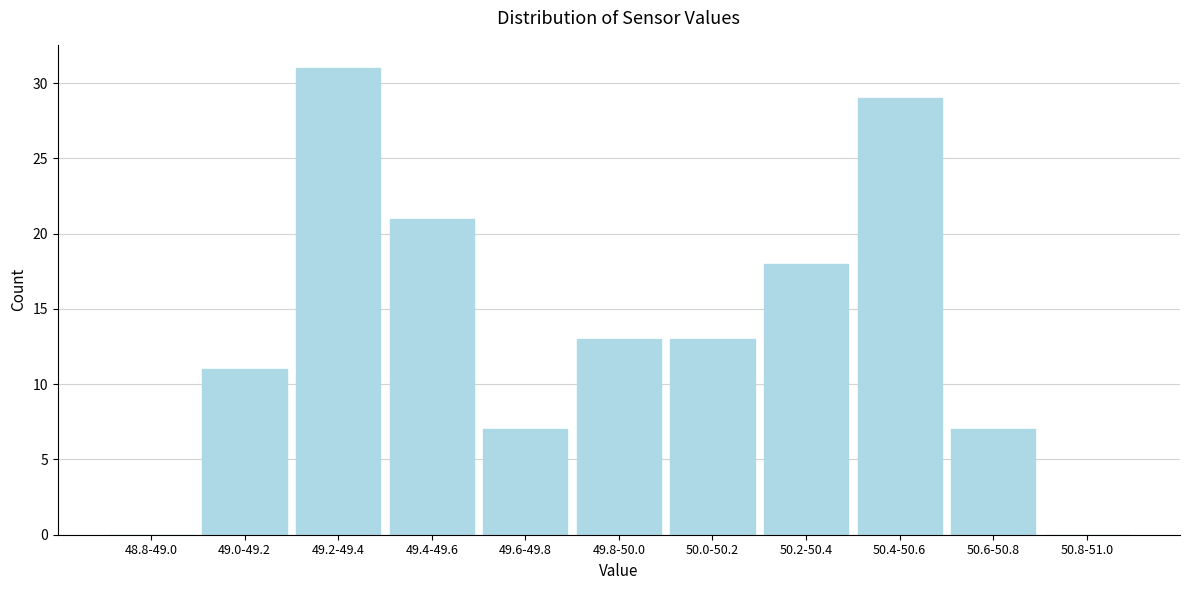

Reading right to left, transcribe all the data shown in this chart.

50.8-51.0=0	50.6-50.8=7	50.4-50.6=29	50.2-50.4=18	50.0-50.2=13	49.8-50.0=13	49.6-49.8=7	49.4-49.6=21	49.2-49.4=31	49.0-49.2=11	48.8-49.0=0